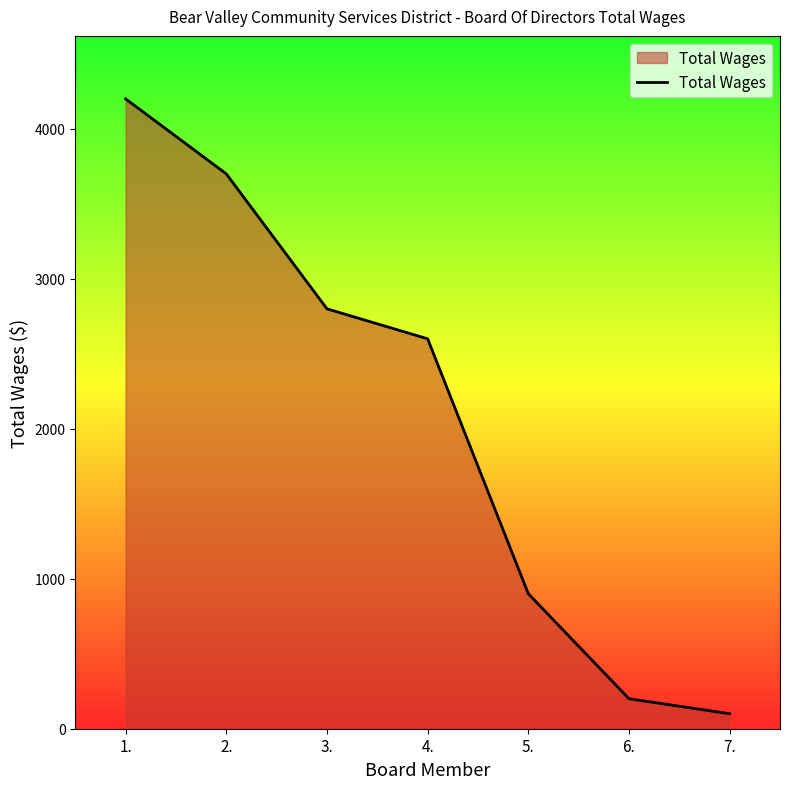

List the labels in order of value, largest first.

1., 2., 3., 4., 5., 6., 7.